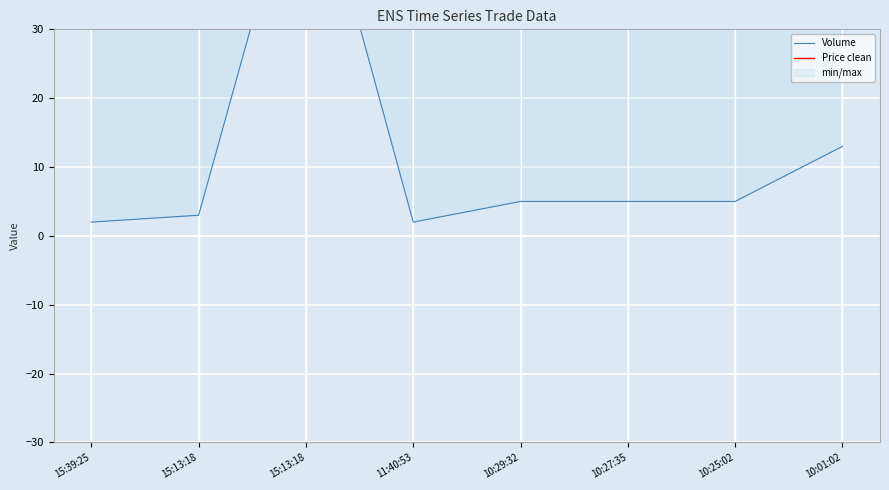

Count the number of categories in the chart.

8